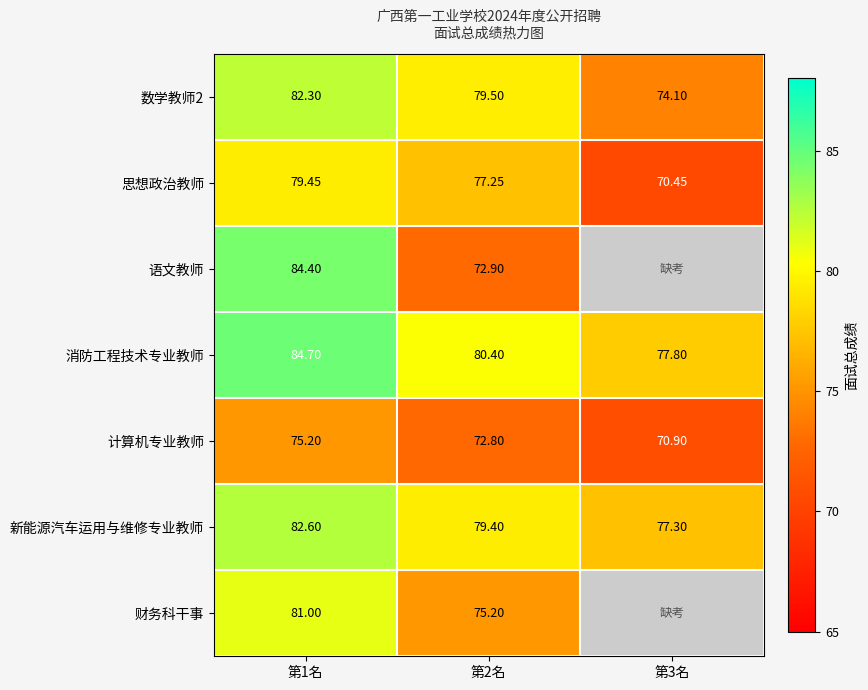

At which category does the chart reach its minimum across all series?

第3名